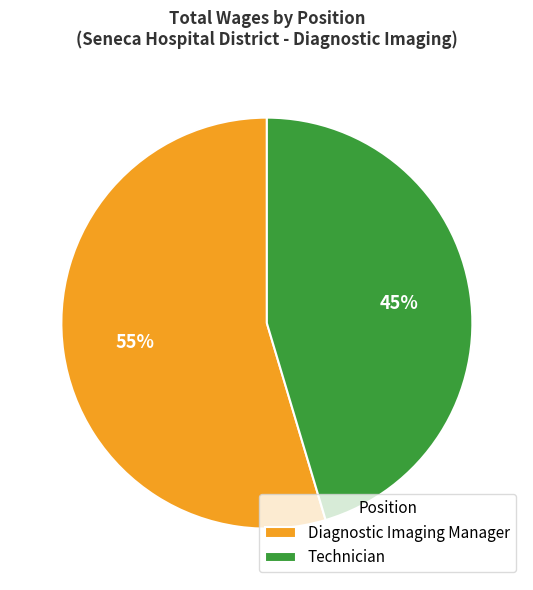

How many segments does this pie chart have?

2